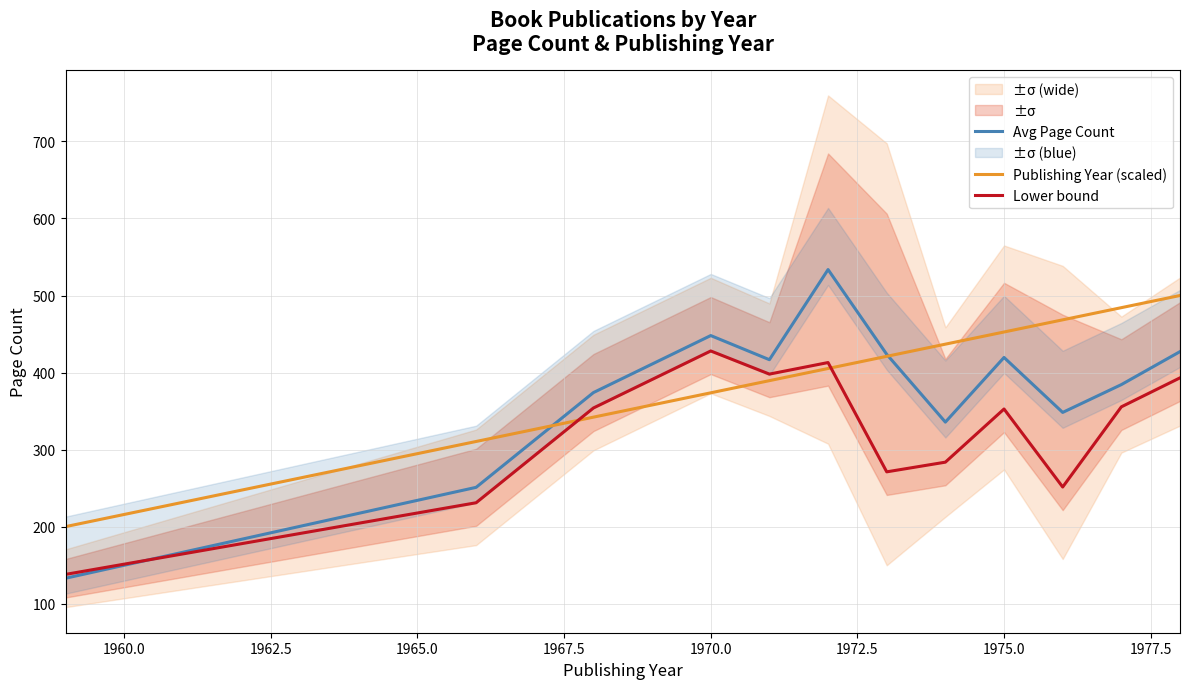

True or false: Publishing Year (scaled) and Avg Page Count intersect in this chart.

True